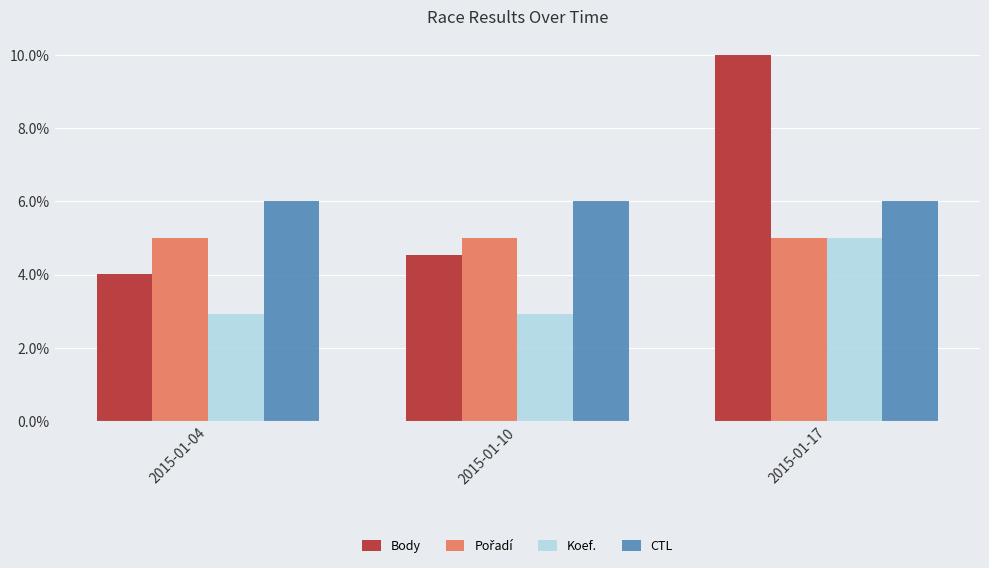

What is the lowest value of the Koef. series?

2.9